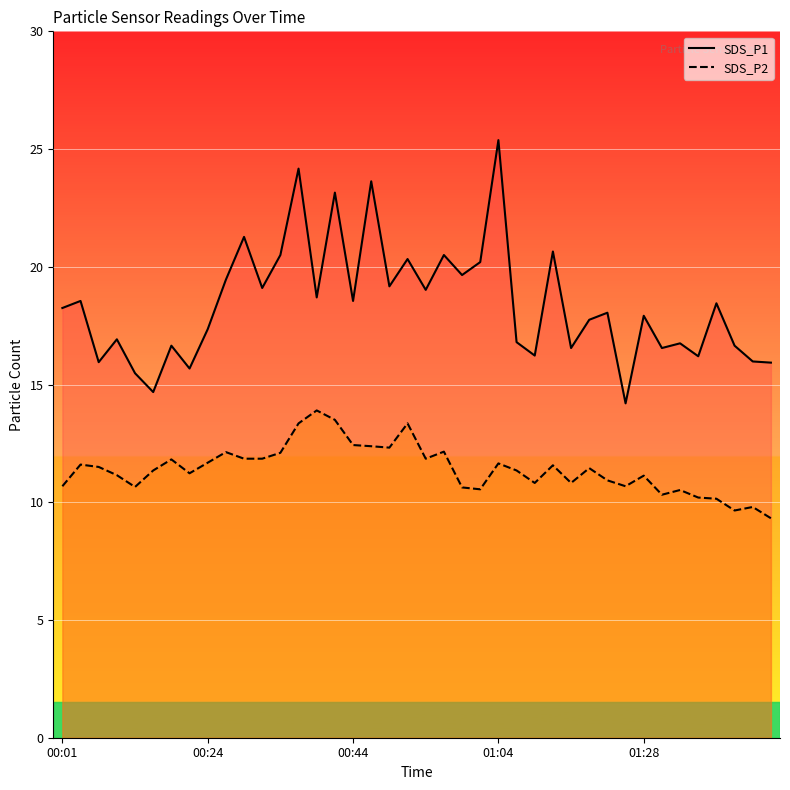

Does the chart display data point markers on the line(s)?

No